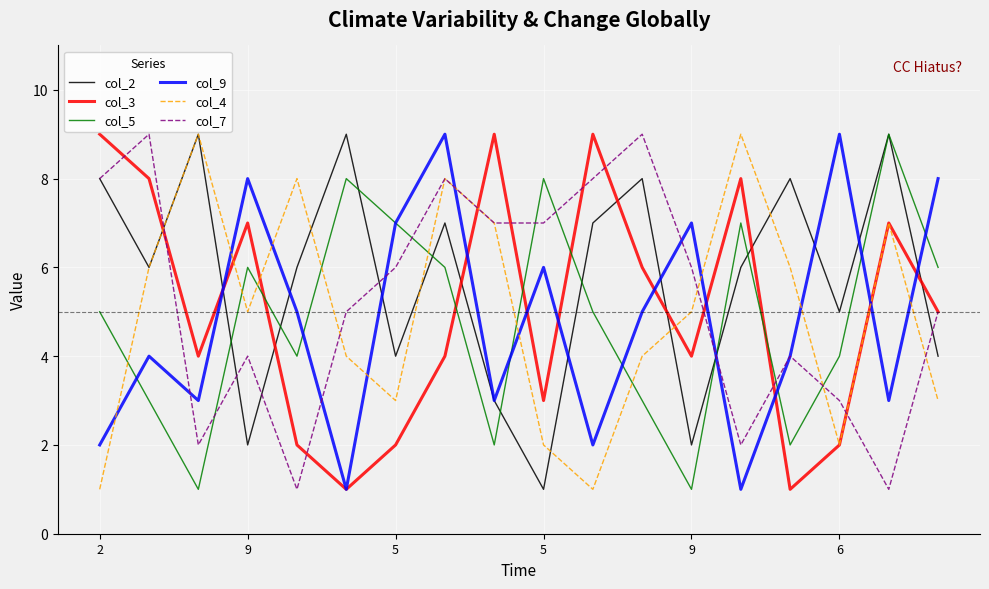

Which series has the largest total across all categories?

col_2